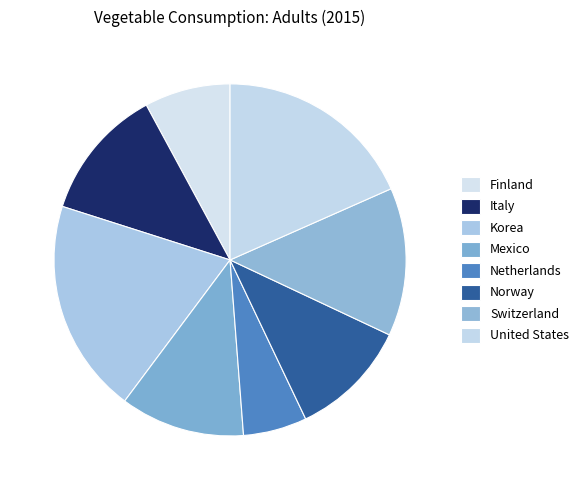

How many slices are in this pie chart?

8